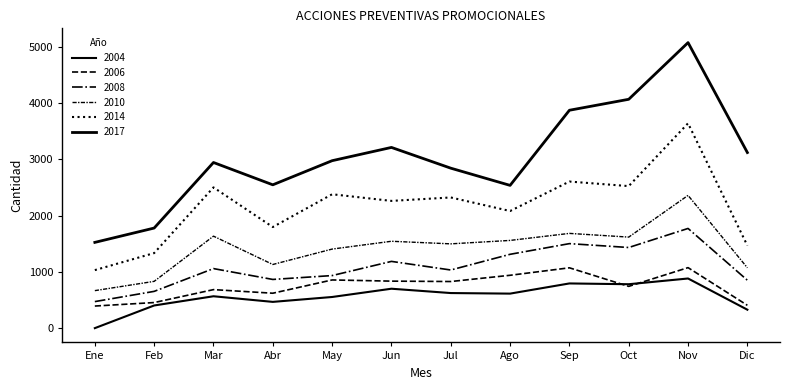

Rank the series at Jun from lowest to highest value.

2004, 2006, 2008, 2010, 2014, 2017